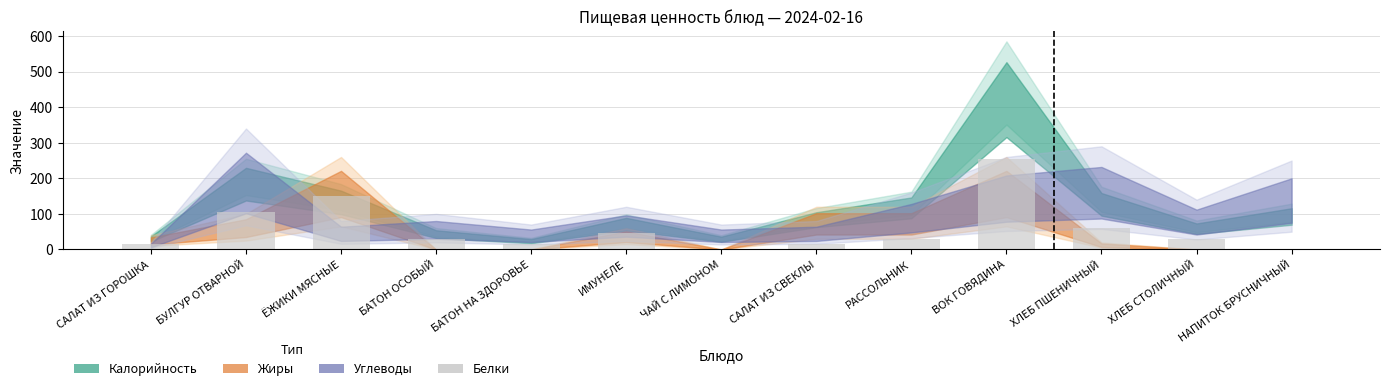

What is the change in value from БАТОН НА ЗДОРОВЬЕ to ХЛЕБ СТОЛИЧНЫЙ?

+15